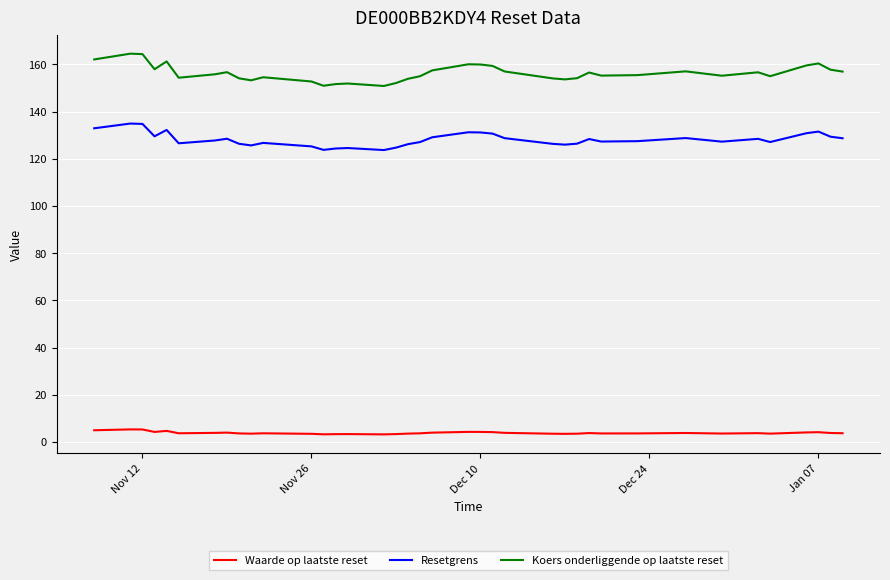

Which series has the largest total across all categories?

Koers onderliggende op laatste reset